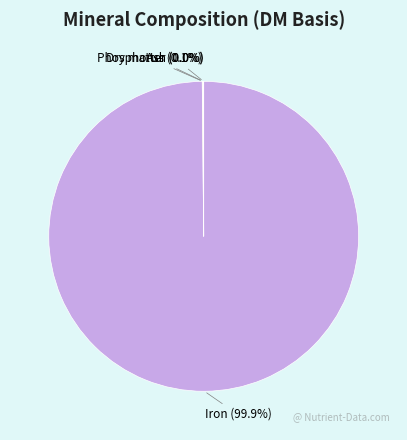

Which category has the biggest portion of the pie?

Iron